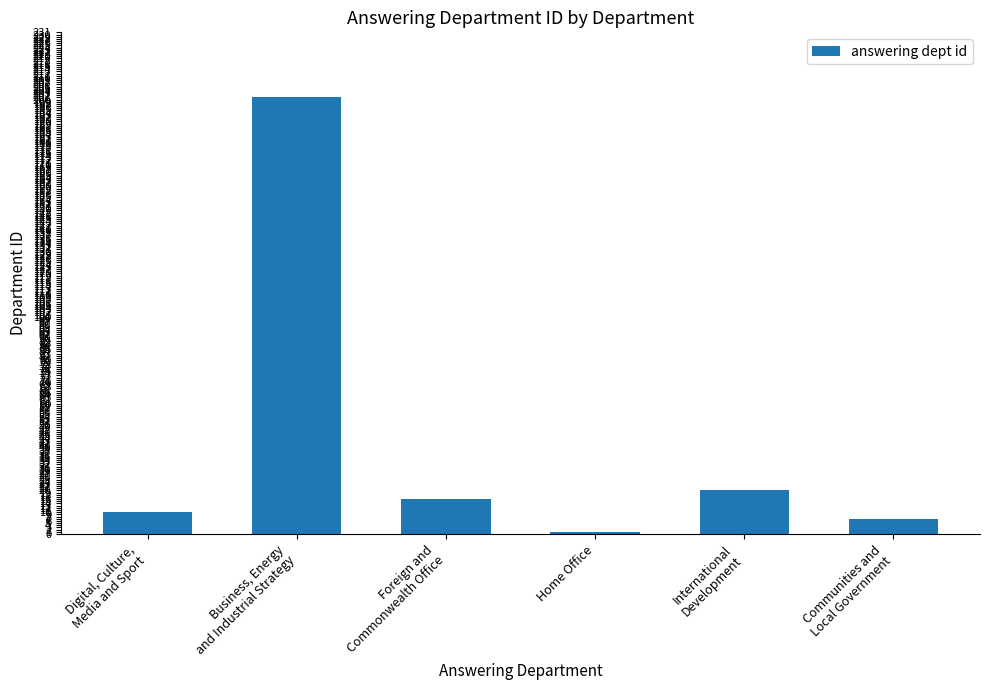

Which category has the lowest value across all series?

Home Office